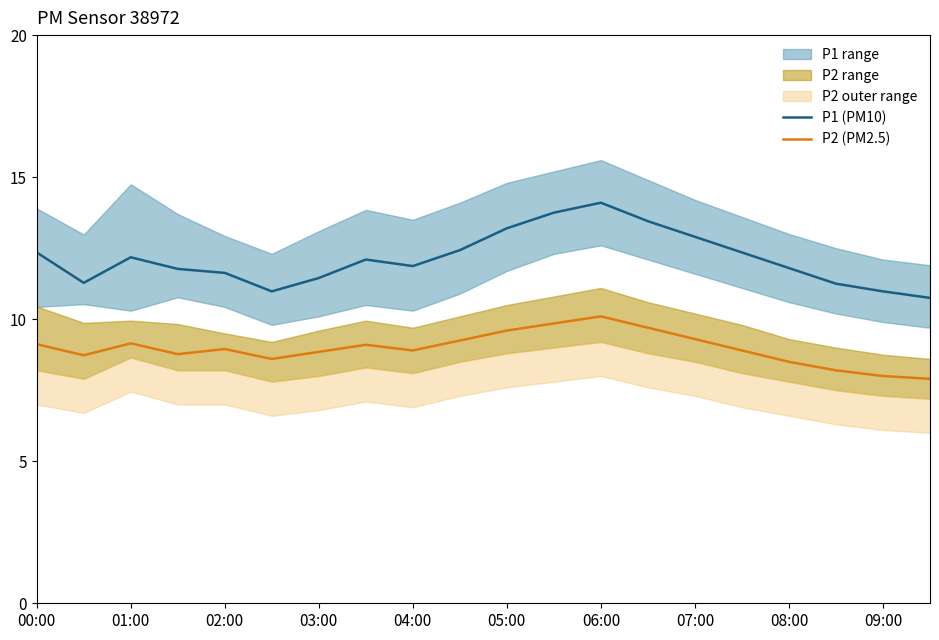

How many categories are shown in the chart?

20